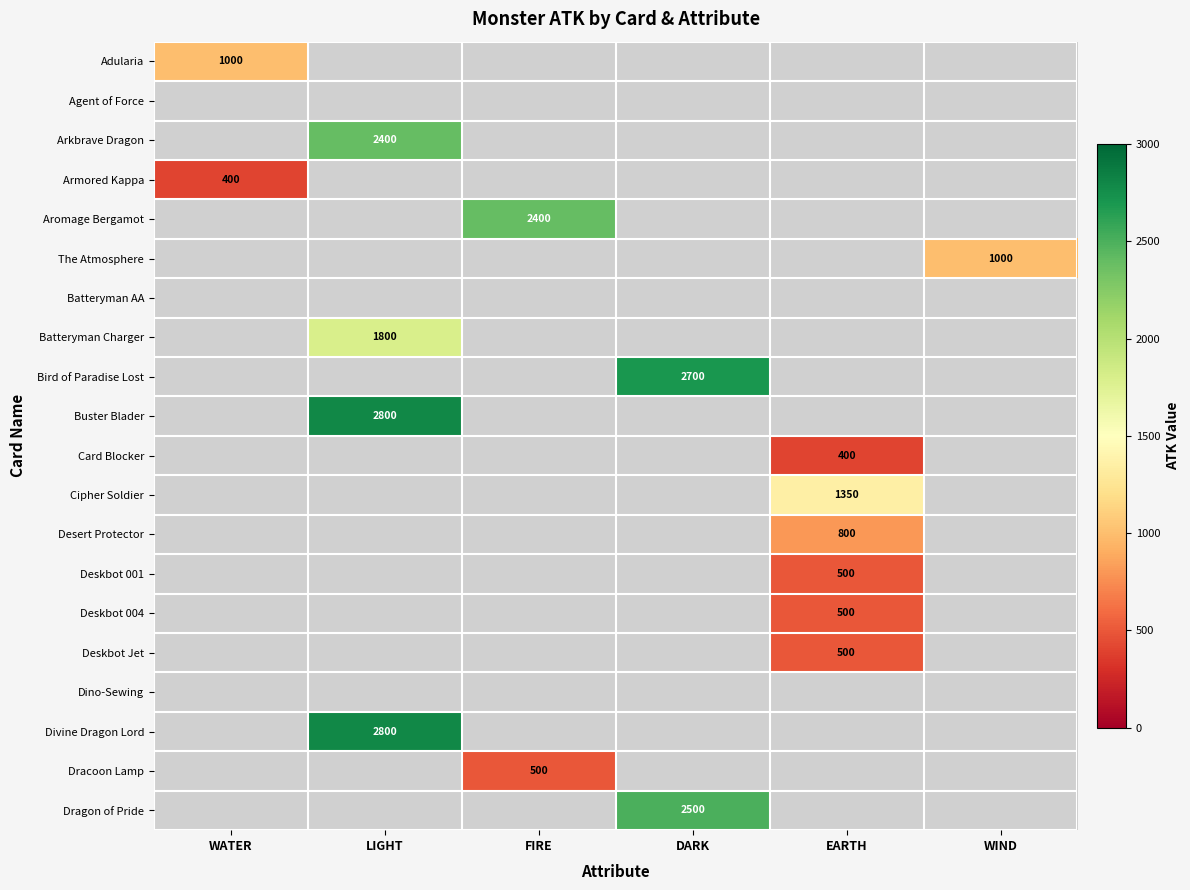

Is it true that Batteryman Charger equals 1800 at LIGHT?

True